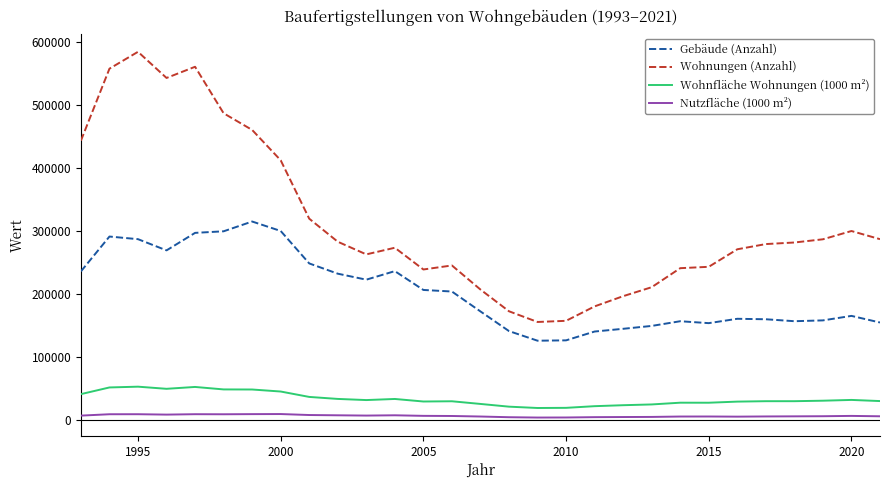

What is the minimum value for Gebäude (Anzahl)?

125489.0